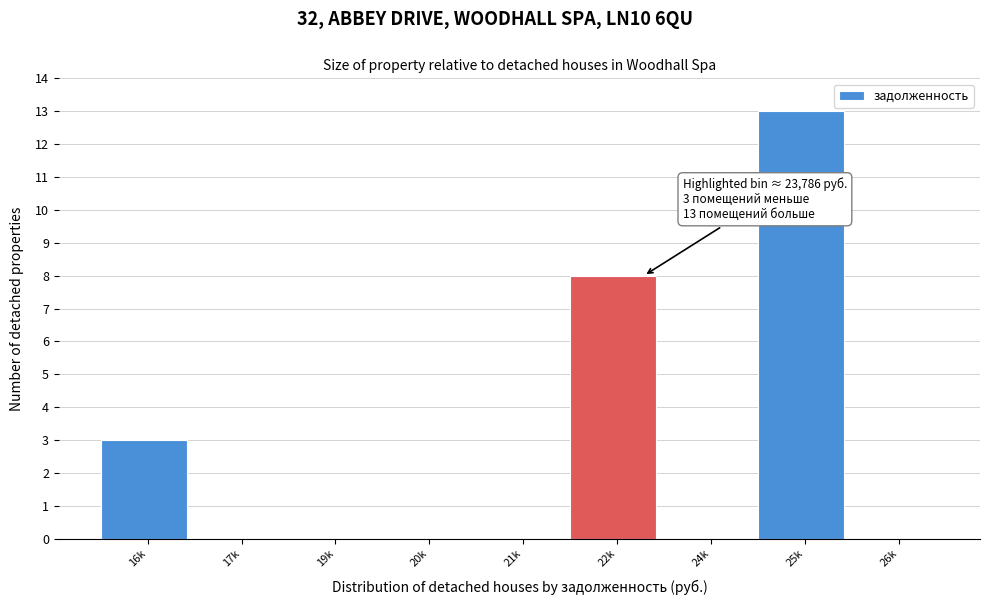

Reading right to left, what are all the values shown in this chart?

26k=0	25k=13	24k=0	22k=8	21k=0	20k=0	19k=0	17k=0	16k=3